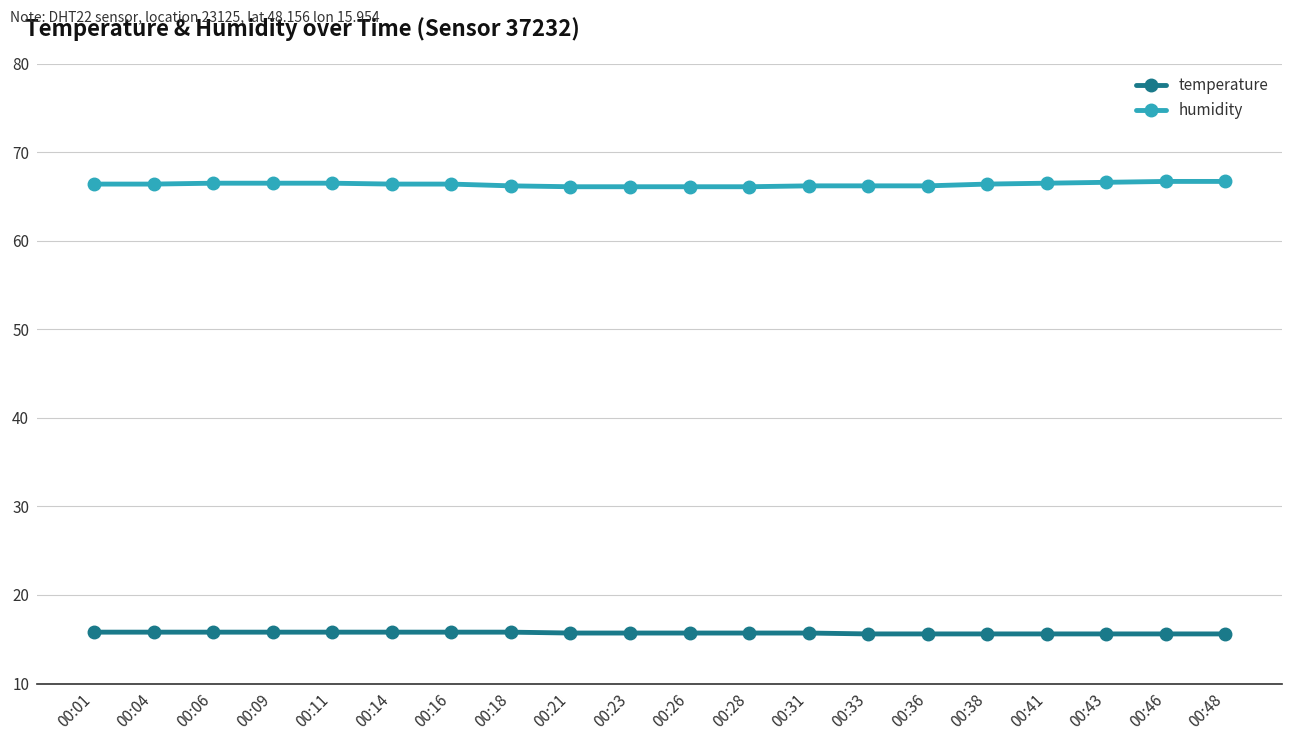

What is the sum of all humidity values?

1327.2